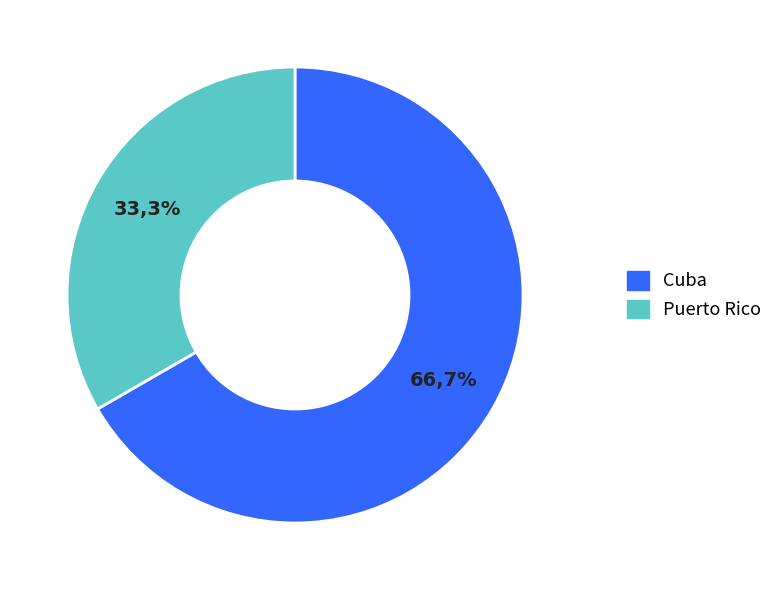

Rank the categories by value from lowest to highest.

Puerto Rico, Cuba